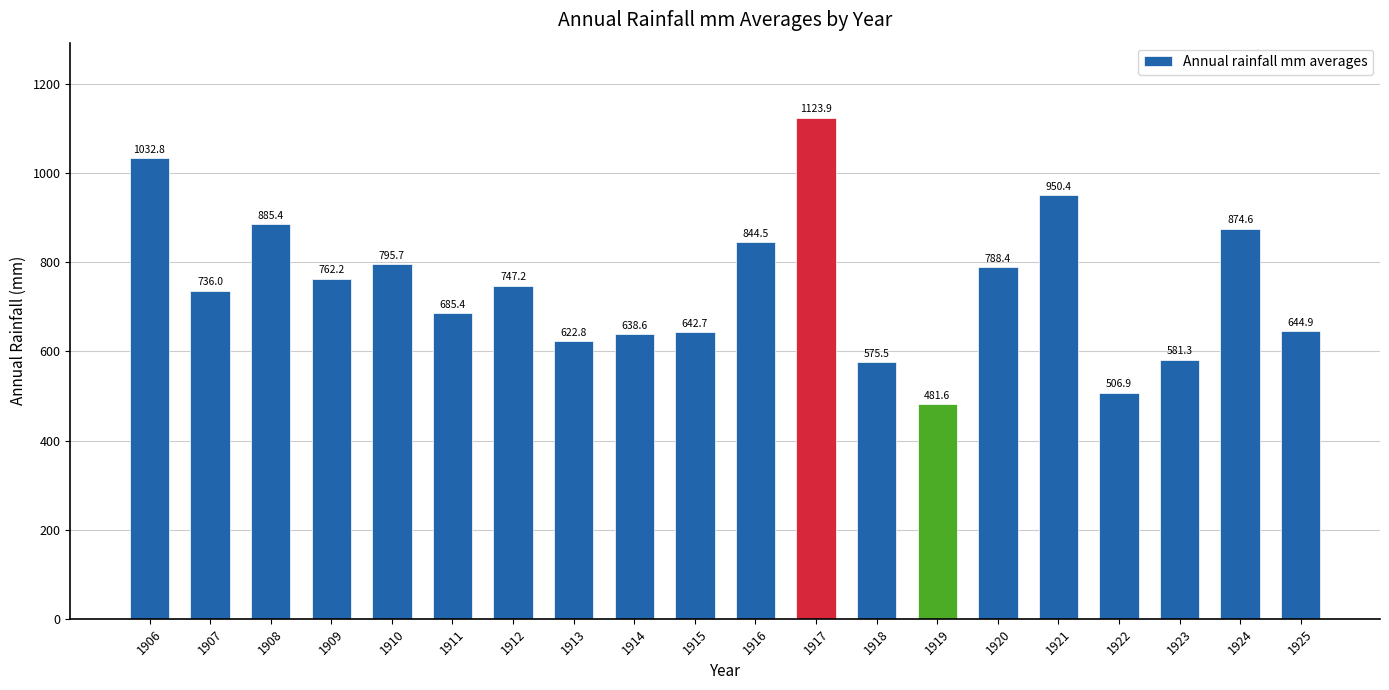

Is it true that the value at 1924 is 874.6?

True